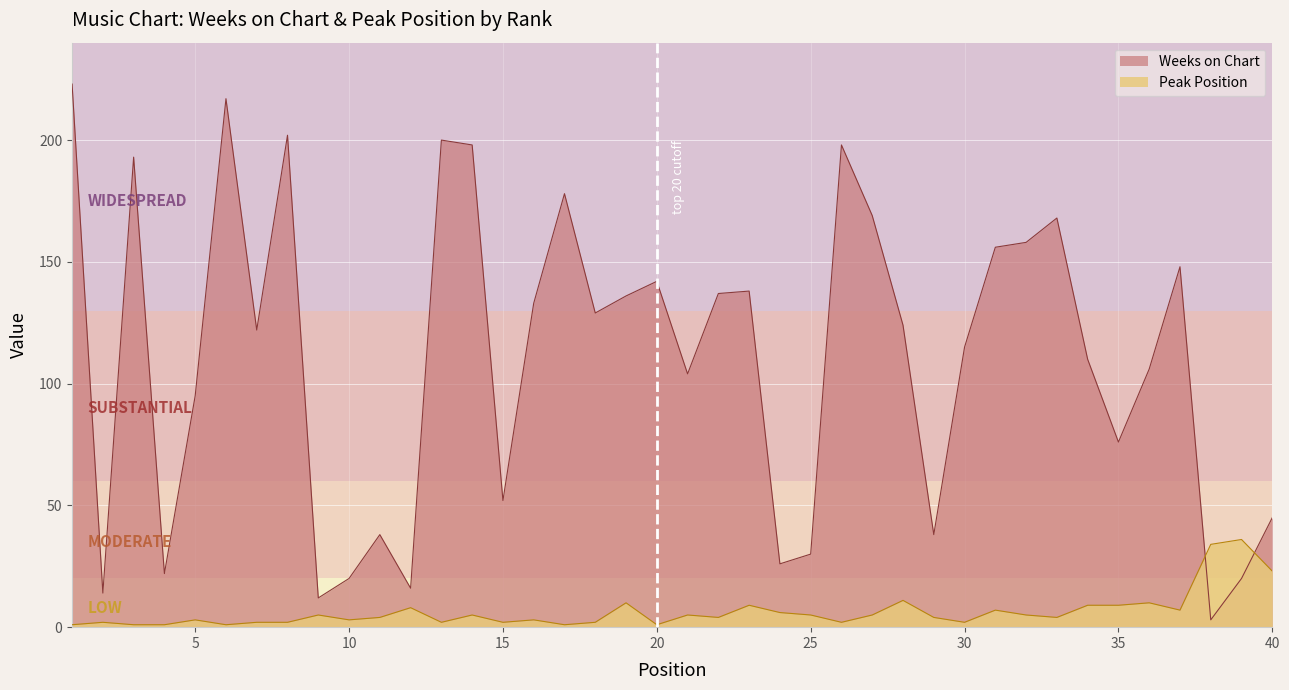

How many interior local peaks does the Weeks on Chart series have?

11